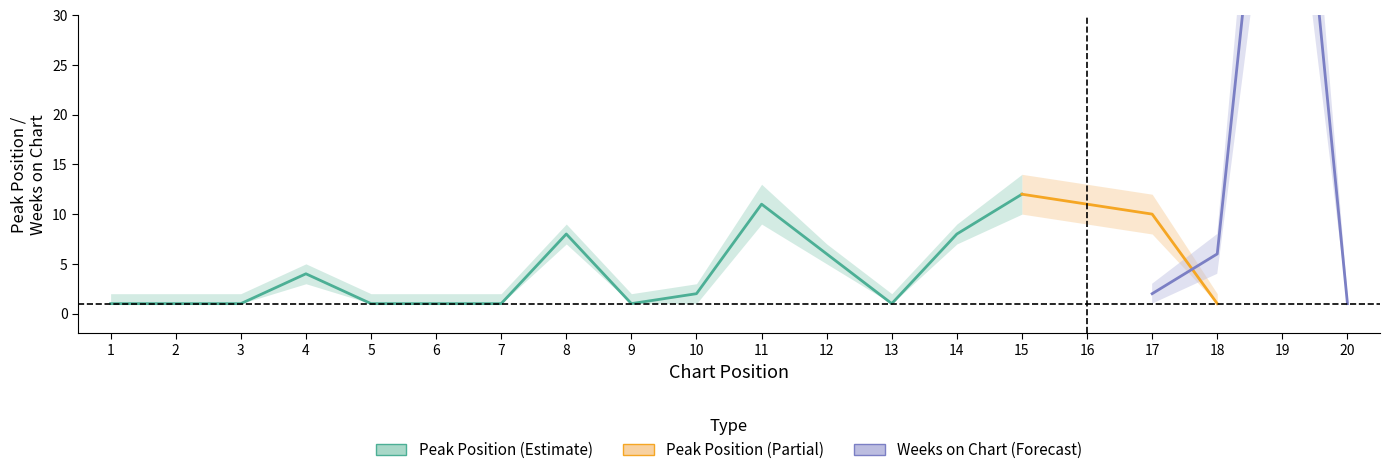

What is the smallest value displayed?

1